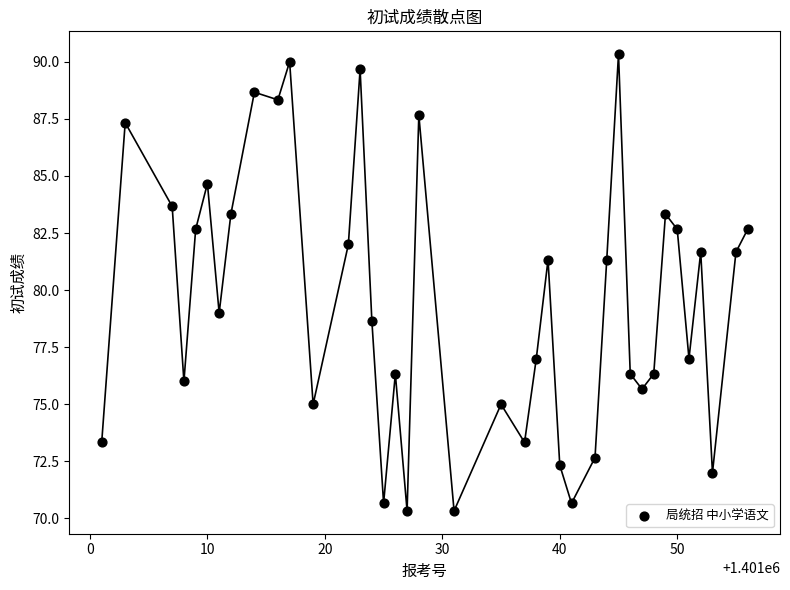

What Y value in the scatter plot is closest to 80?

79.0